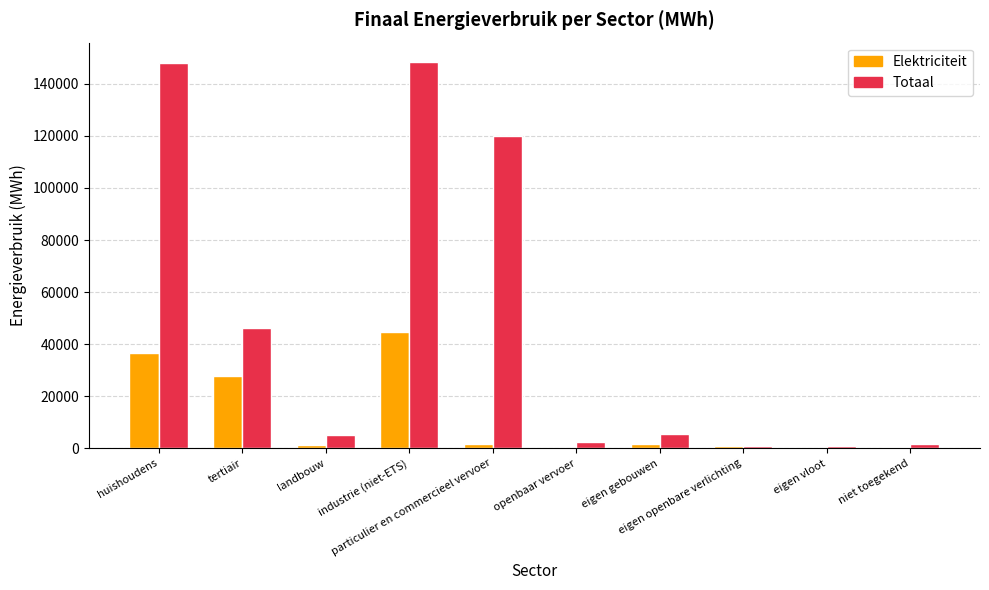

What is the sum of all Elektriciteit values?

114721.0